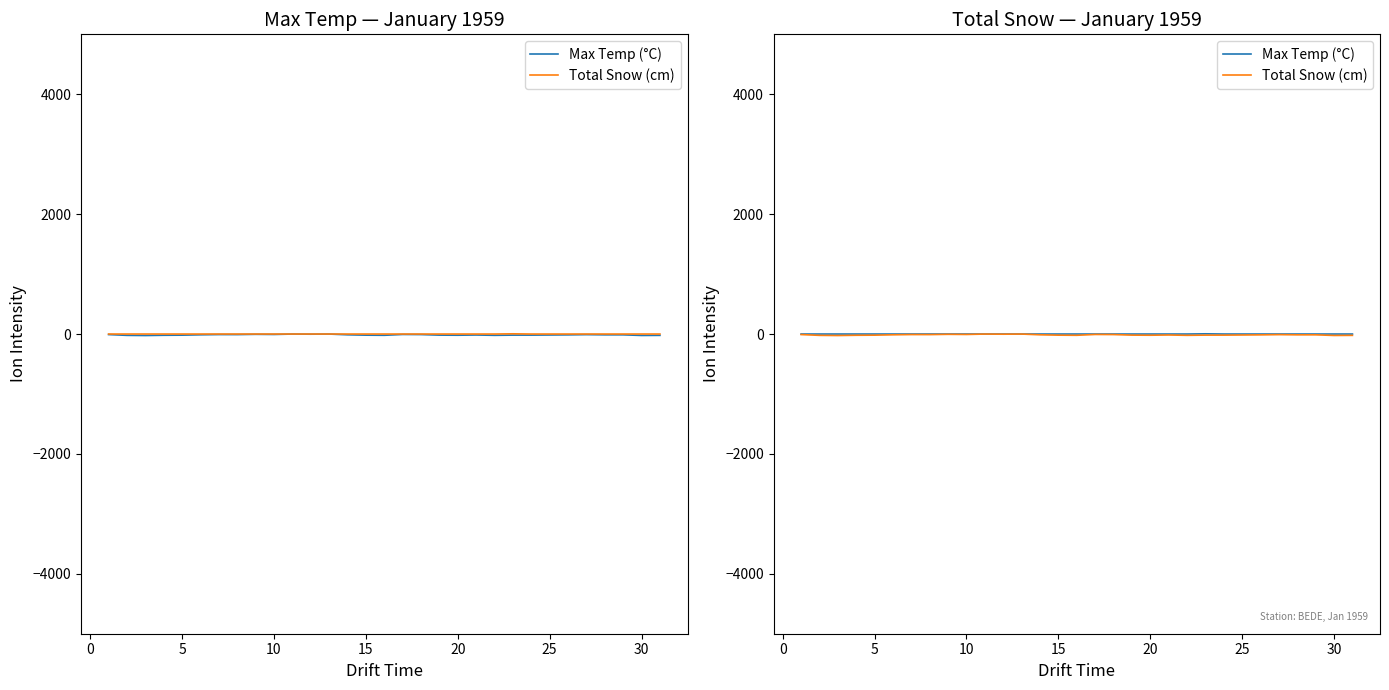

True or false: Max Temp (°C) and Total Snow (cm) cross at least once.

False